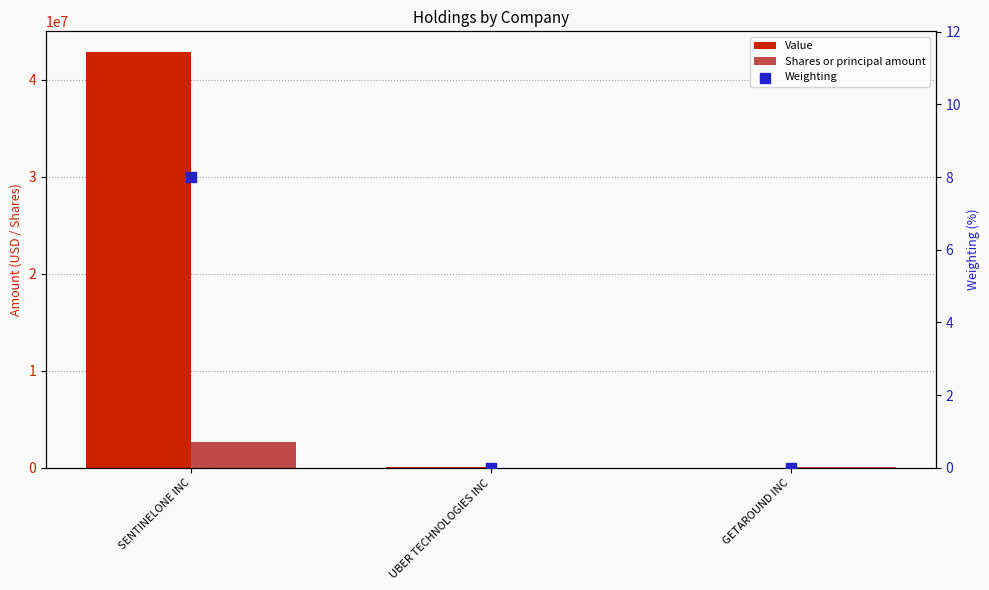

Which series contains the lowest Y value?

Weighting